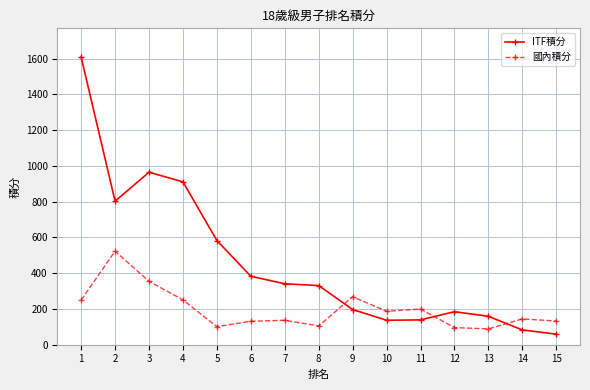

Which category has the lowest value in the ITF積分 series?

15